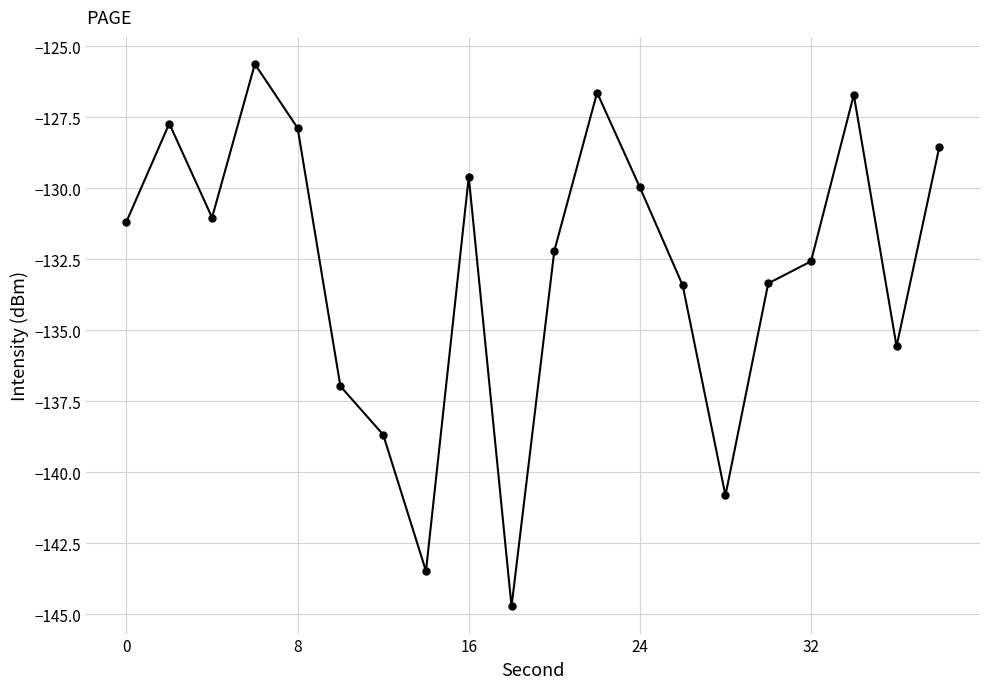

What is the difference between the maximum and minimum values?

19.1